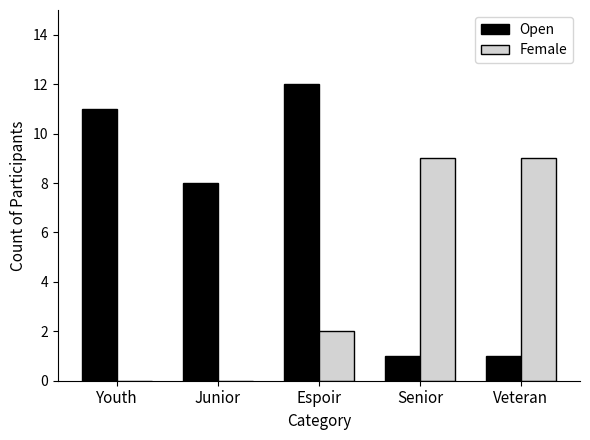

Where is Open nearest to the value 6?

Junior